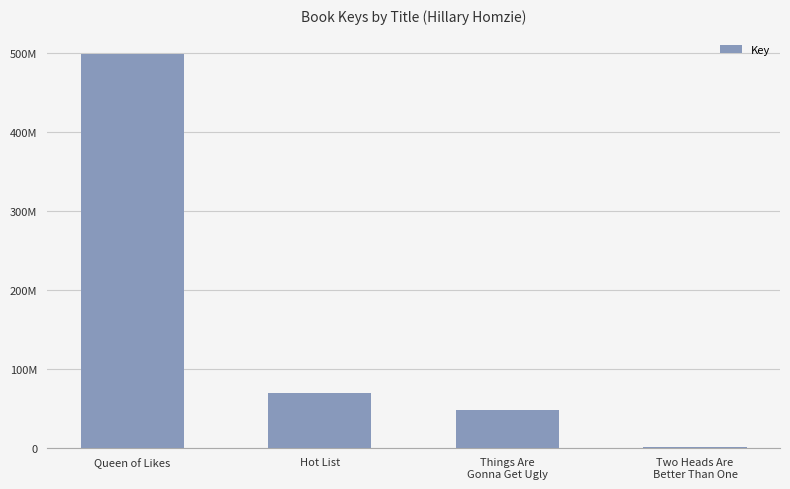

List the labels in order of value, largest first.

Queen of Likes, Hot List, Things Are
Gonna Get Ugly, Two Heads Are
Better Than One